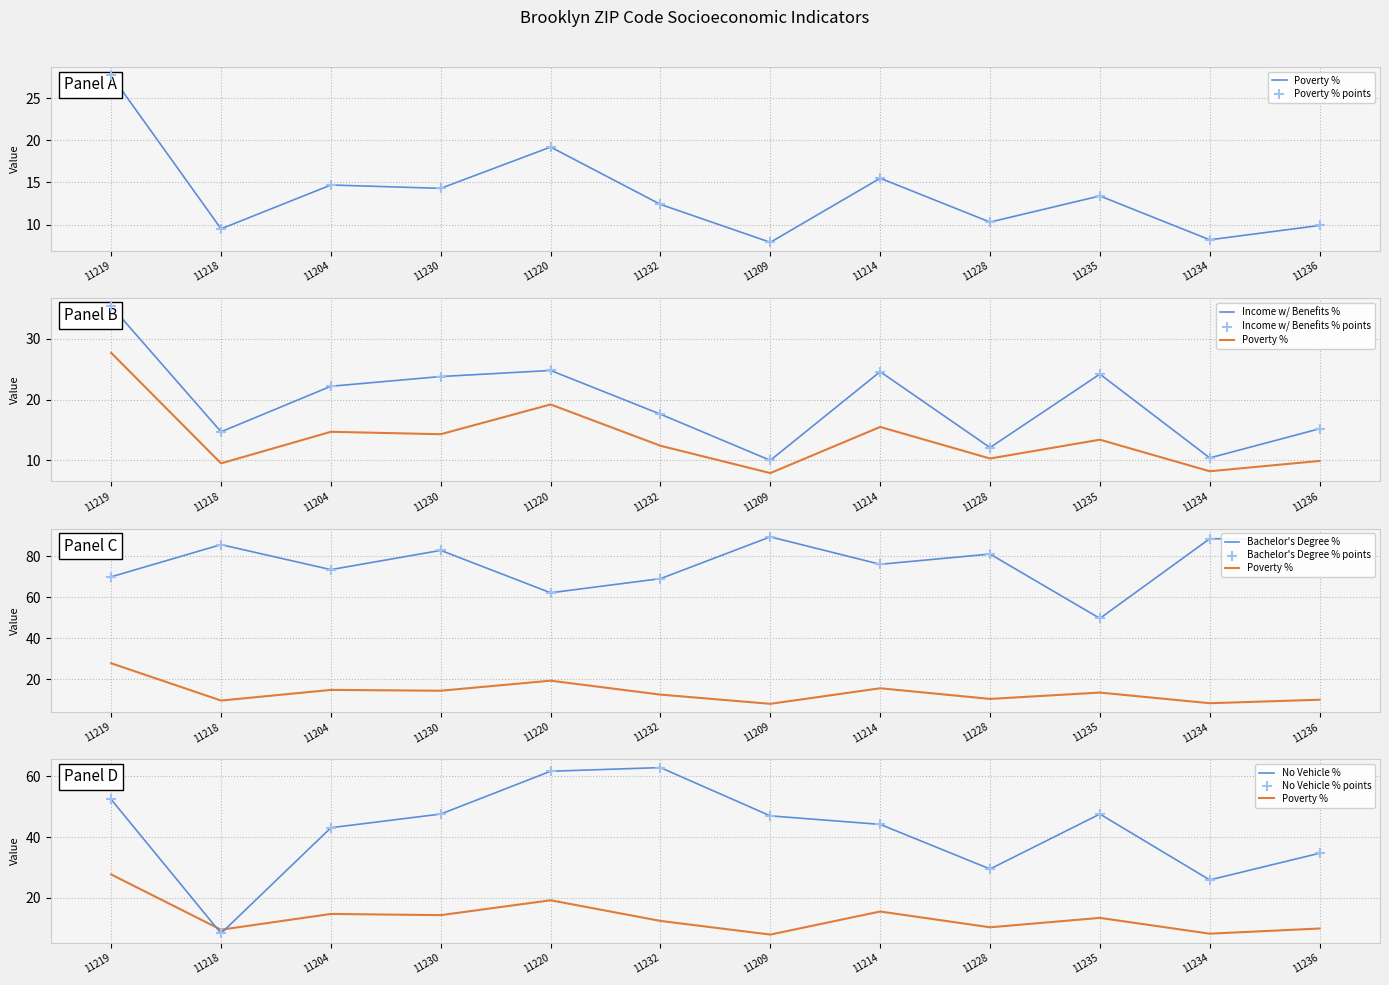

What is the total value across all series at 11219?

185.4